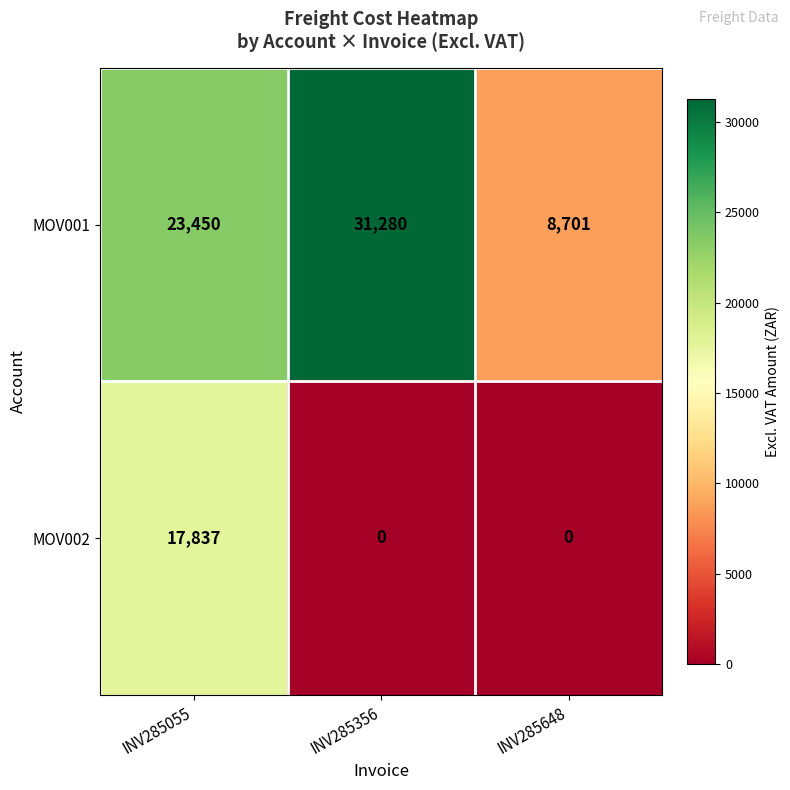

The MOV001 series shows 12568 at INV285055. True or false?

False